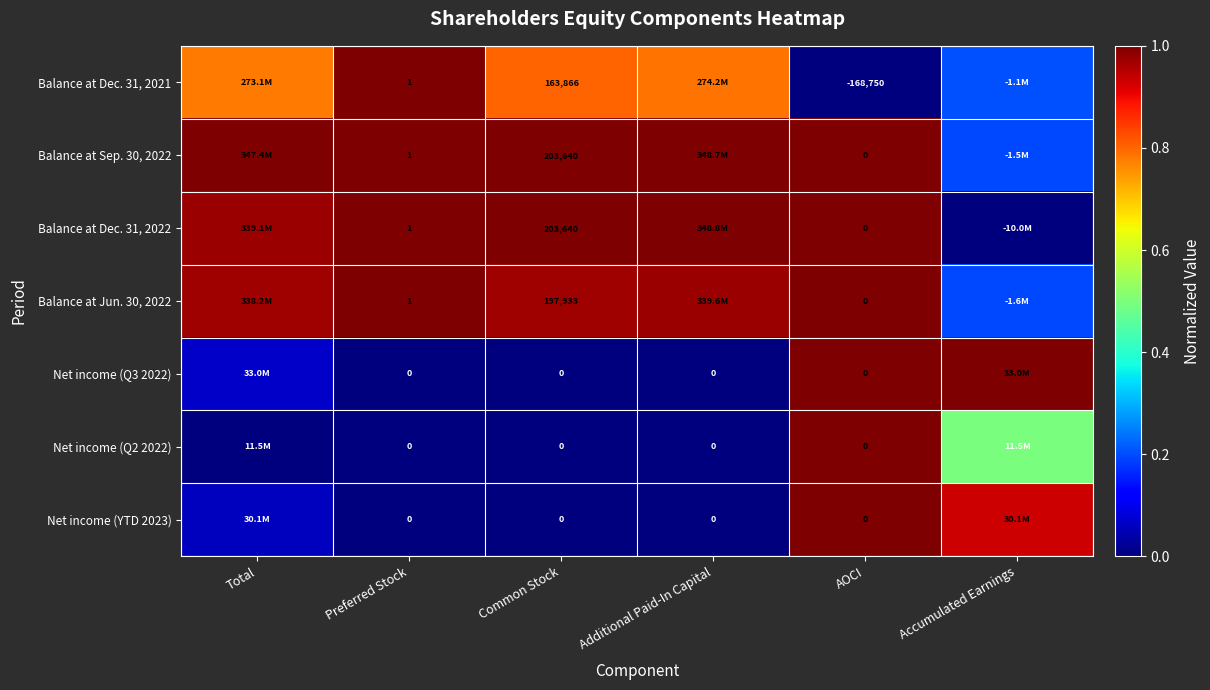

How many series are shown in this chart?

7